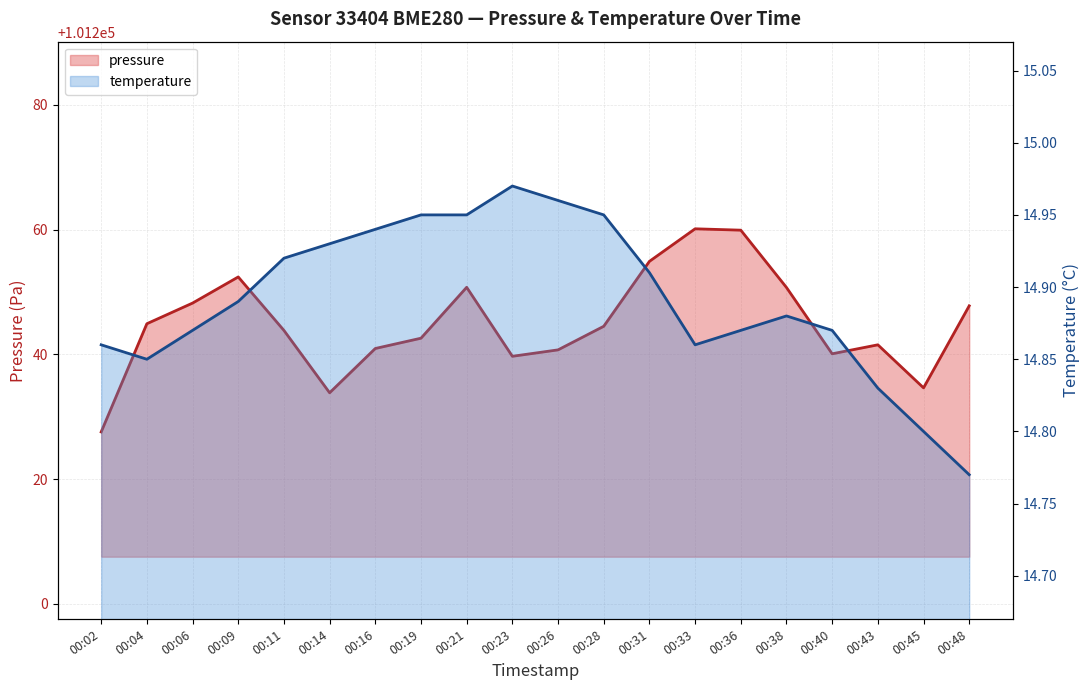

List the labels in order of pressure value, largest first.

00:33, 00:36, 00:31, 00:09, 00:21, 00:38, 00:06, 00:48, 00:04, 00:28, 00:11, 00:19, 00:43, 00:16, 00:26, 00:40, 00:23, 00:45, 00:14, 00:02